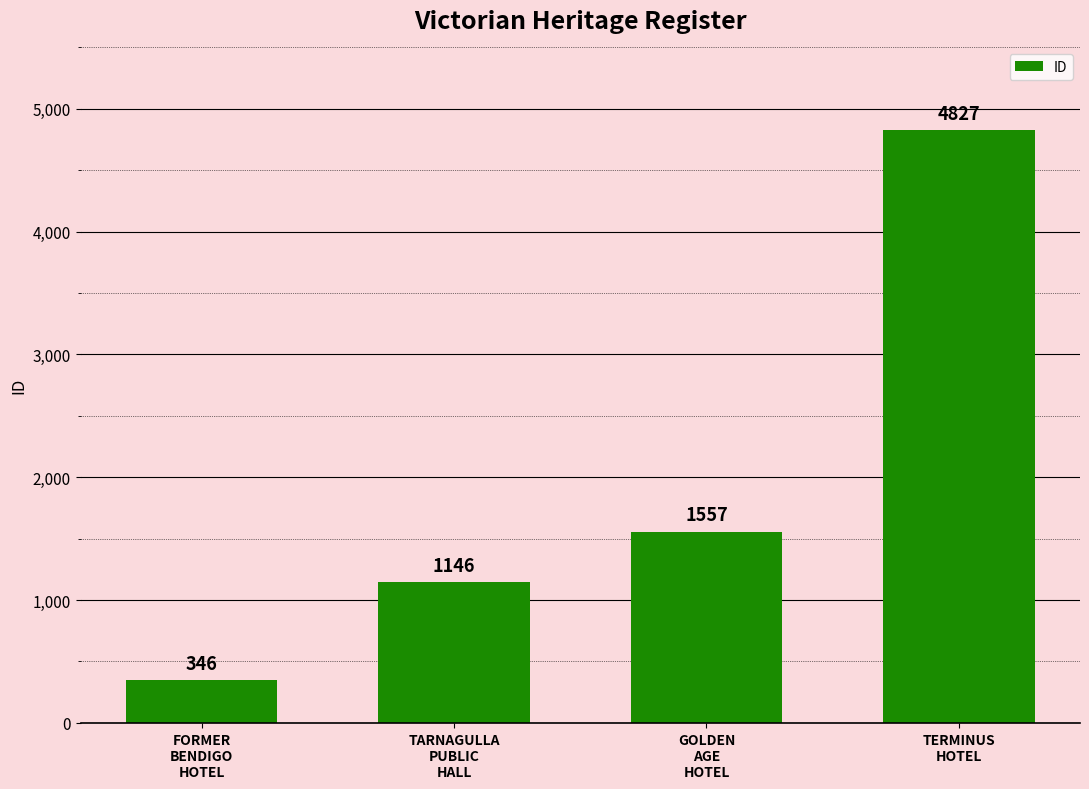

What is the sum of all values?

7876